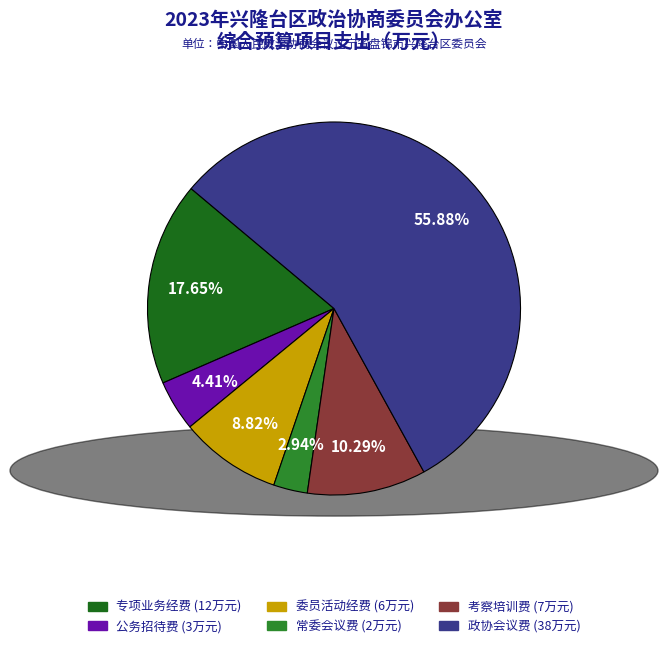

Rank the categories by value from lowest to highest.

常委会议费, 公务招待费, 委员活动经费, 考察培训费, 专项业务经费, 政协会议费